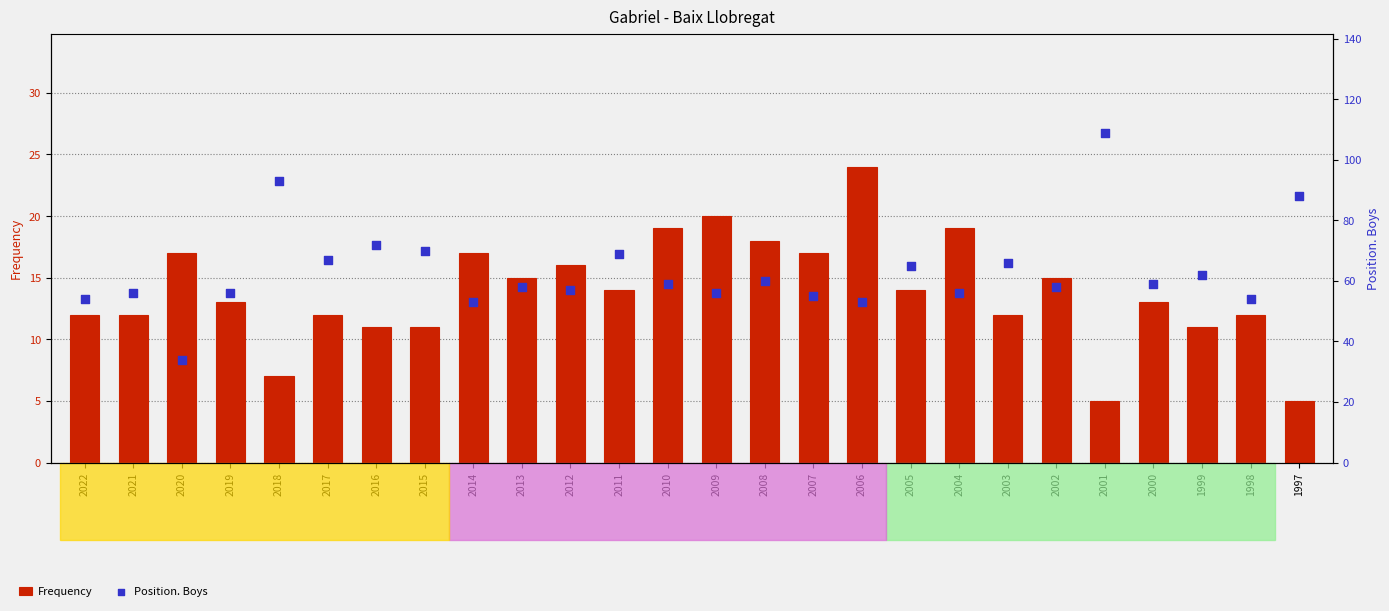

Which series reaches the maximum Y coordinate?

Position. Boys